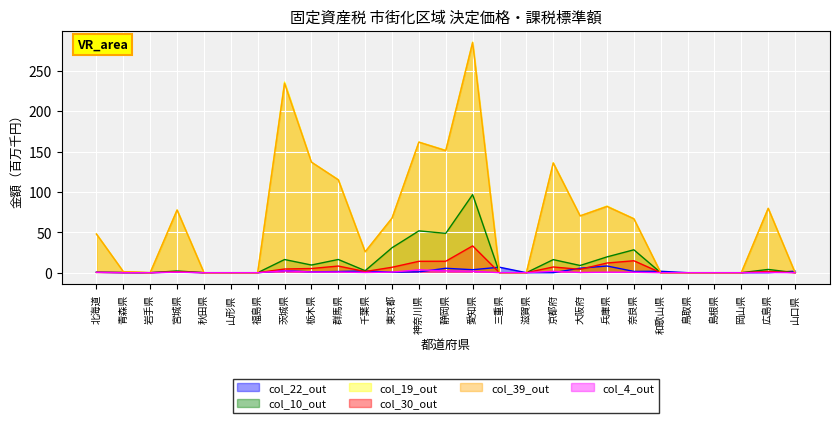

Reading left to right, what are all the values shown in this chart?

col_22: 0.4	0.0	0.0	0.8	0.0	0.0	0.0	2.6	1.0	1.5	2.1	0.6	1.1	5.4	3.7	6.8	0.0	0.0	5.6	8.3	1.6	1.8	0.0	0.0	0.0	0.0	1.9
col_10: 0.5	0.2	0.0	2.1	0.0	0.0	0.0	16.3	9.5	16.4	2.5	30.9	51.8	48.7	96.7	0.0	0.0	16.2	8.9	19.6	28.4	0.0	0.0	0.0	0.0	4.0	0.0
col_19: 47.9	1.3	0.0	77.6	0.0	0.0	0.0	236.0	136.9	115.3	25.9	67.6	161.8	151.5	285.5	0.0	0.0	136.1	70.3	82.5	66.9	0.0	0.0	0.0	0.0	79.7	0.0
col_30: 0.3	0.2	0.0	1.1	0.0	0.0	0.0	4.6	5.2	8.2	1.4	6.7	14.1	14.2	33.2	0.0	0.0	7.1	4.1	12.0	14.8	0.0	0.0	0.0	0.0	1.5	0.0
col_39: 47.8	1.3	0.0	77.6	0.0	0.0	0.0	234.4	136.9	114.9	25.9	67.6	161.6	151.2	284.8	0.0	0.0	135.7	70.3	82.0	66.7	0.0	0.0	0.0	0.0	79.6	0.0
col_4: 0.5	0.0	0.0	0.6	0.0	0.0	0.0	2.3	0.8	0.8	0.2	0.7	3.5	2.3	1.8	0.0	0.0	1.7	0.3	0.6	0.5	0.0	0.0	0.0	0.0	0.3	0.0